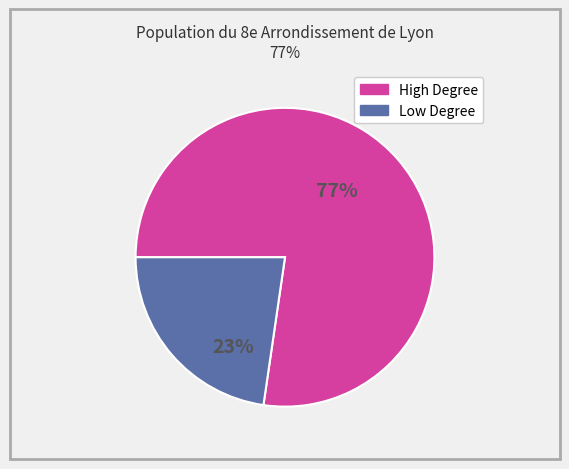

To the nearest percent, what is the average slice percentage?

50%